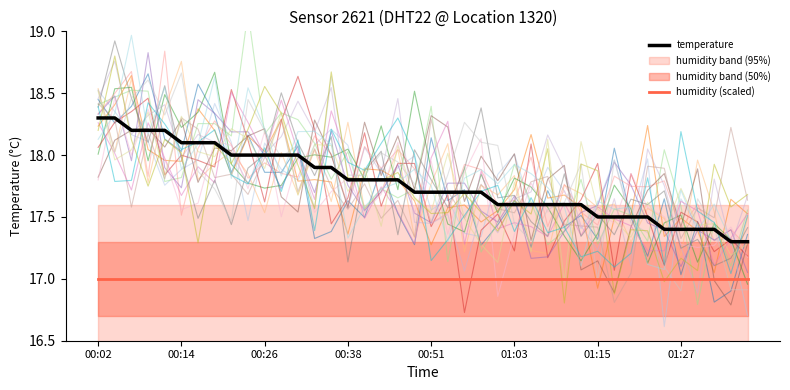

What is the minimum value for humidity (scaled)?

17.0